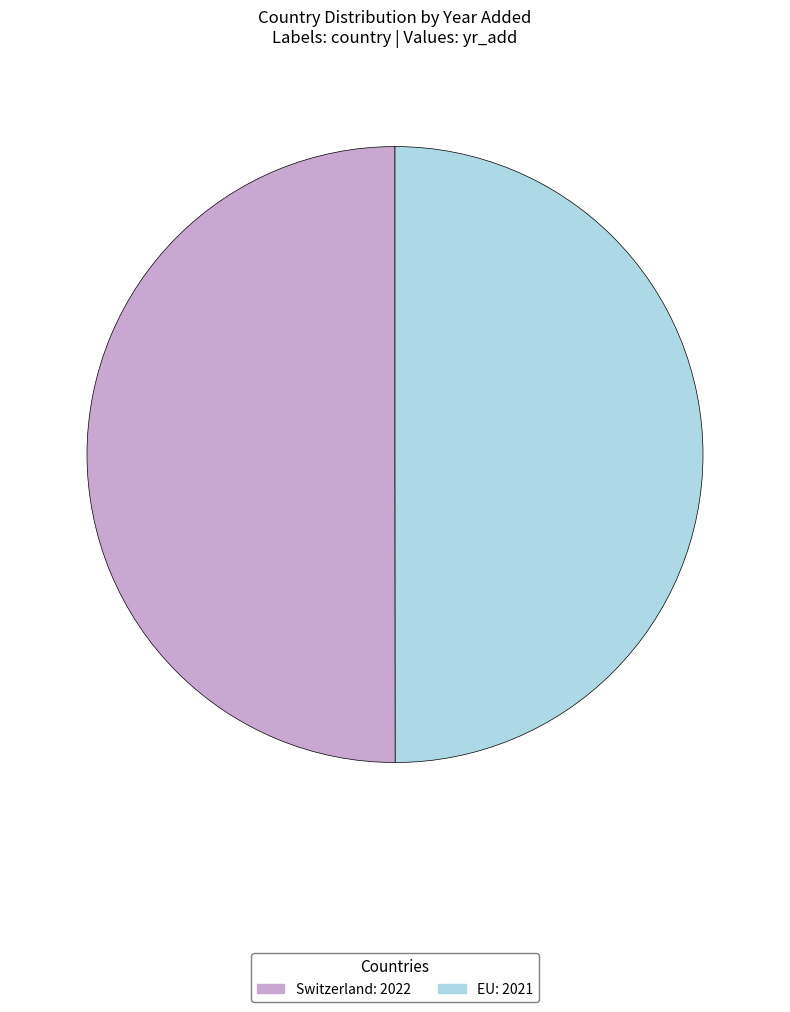

Approximately how many times larger is the value at Switzerland compared to EU?

1.0